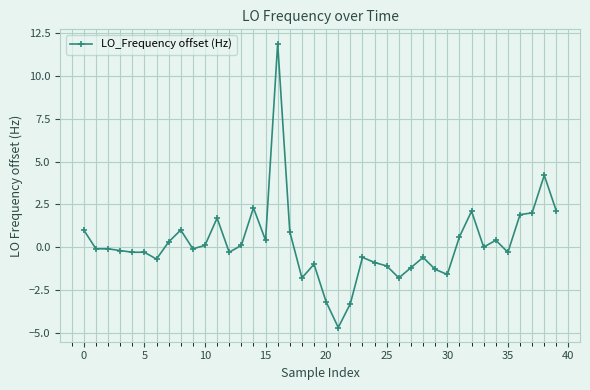

What is the maximum value shown in the chart?

11.9